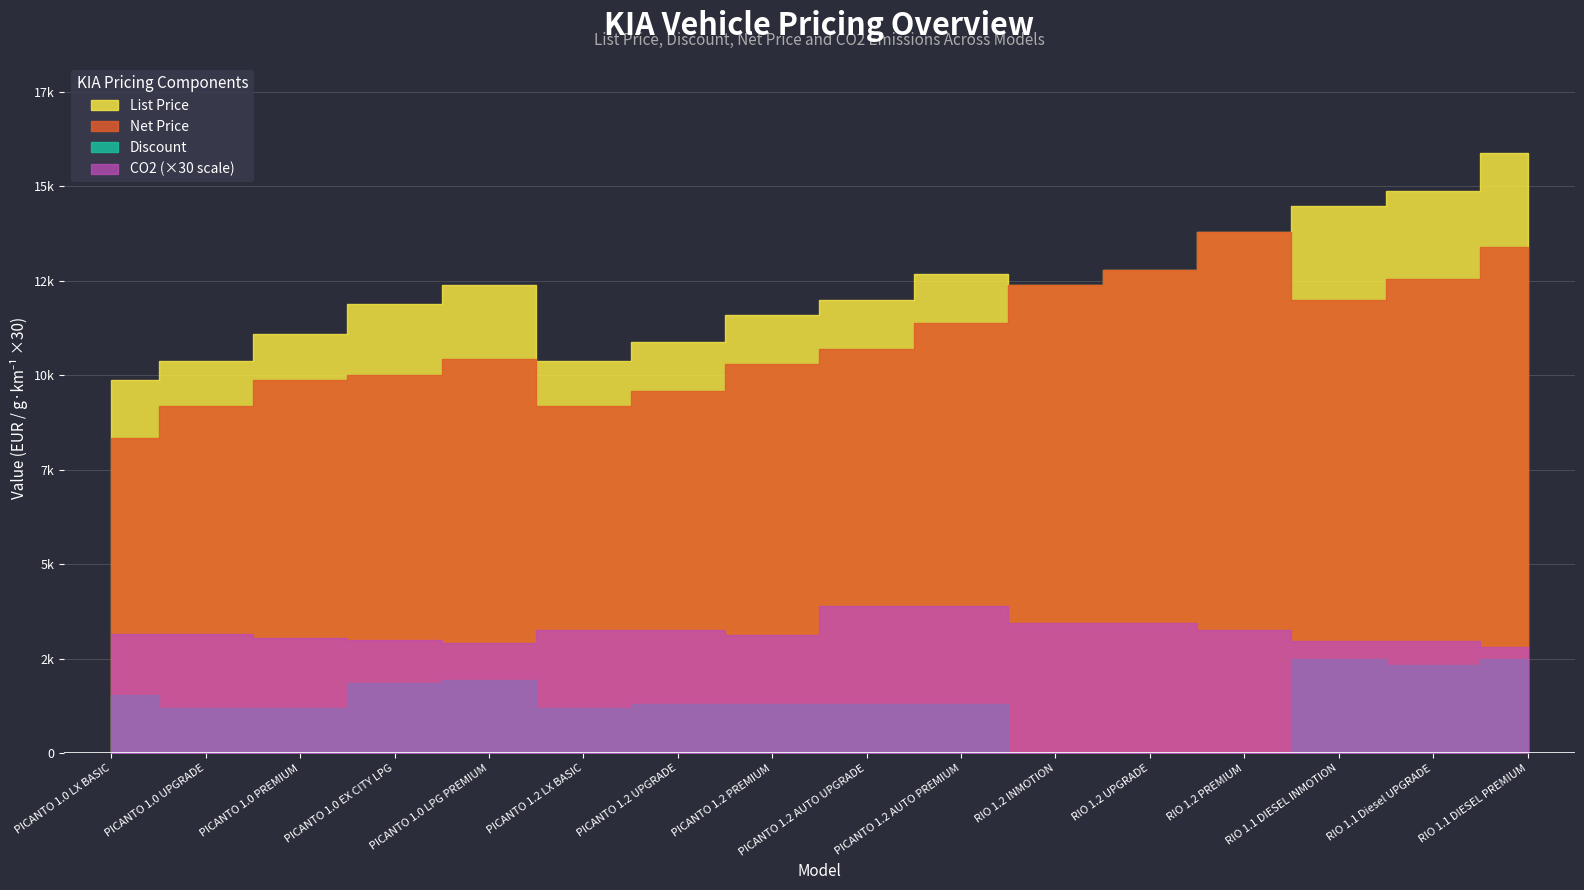

True or false: List Price has a value of 6654.9 at RIO 1.2 INMOTION.

False